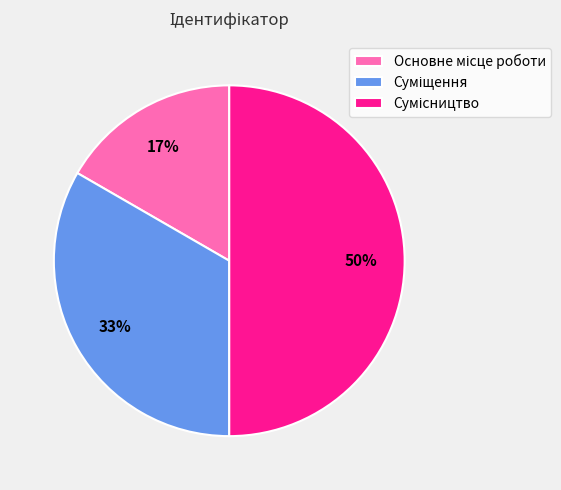

To the nearest percent, what is the difference between the largest and smallest slice percentages?

33%